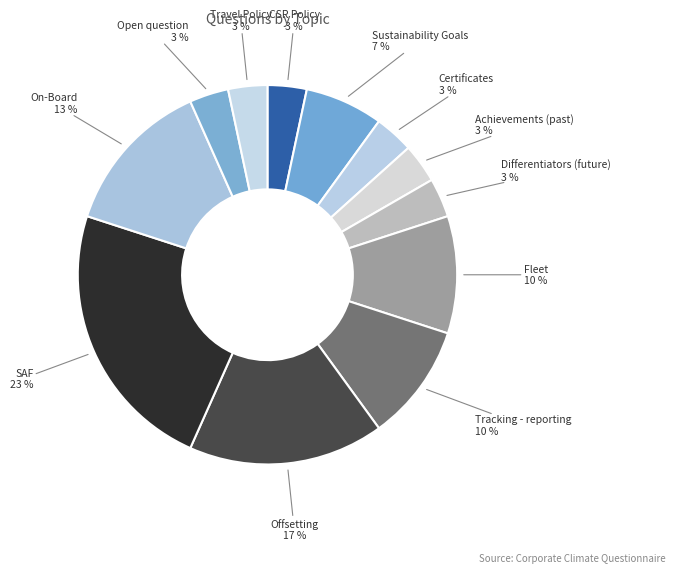

What is the smallest slice in the pie chart?

CSR Policy